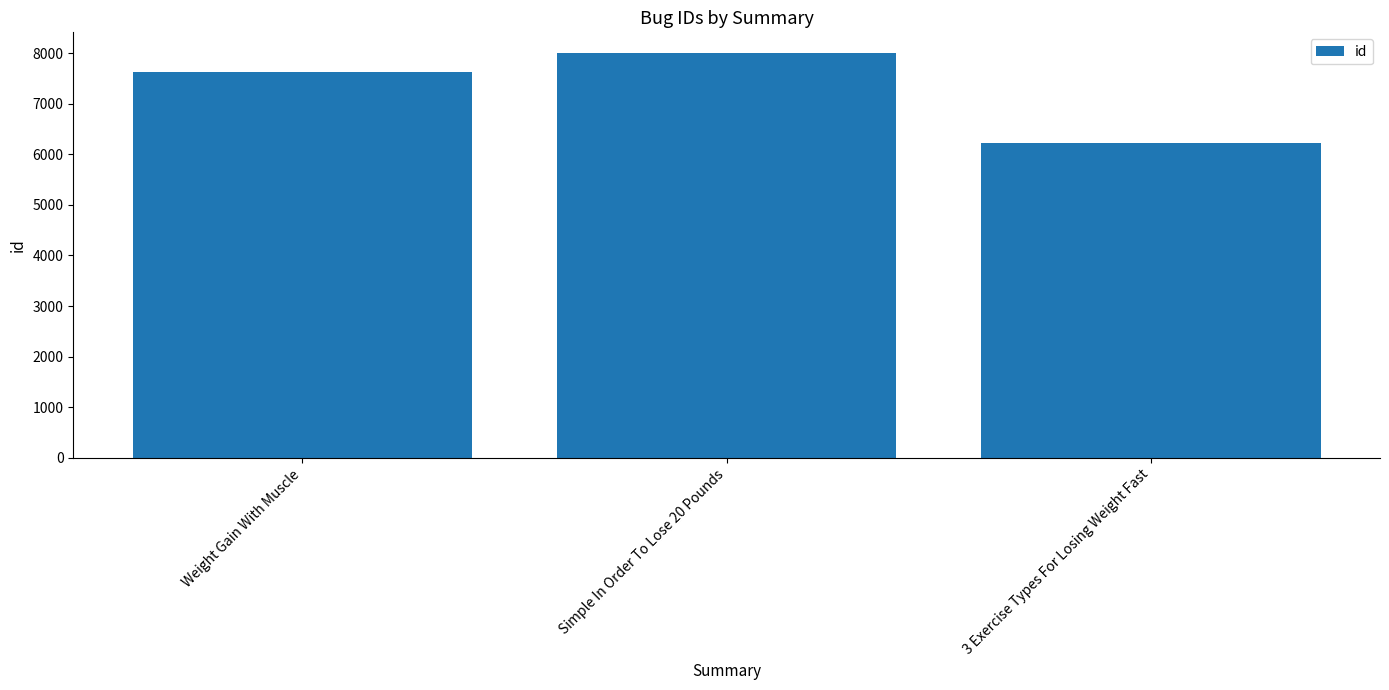

Which has a higher value, 3 Exercise Types For Losing Weight Fast or Simple In Order To Lose 20 Pounds?

Simple In Order To Lose 20 Pounds